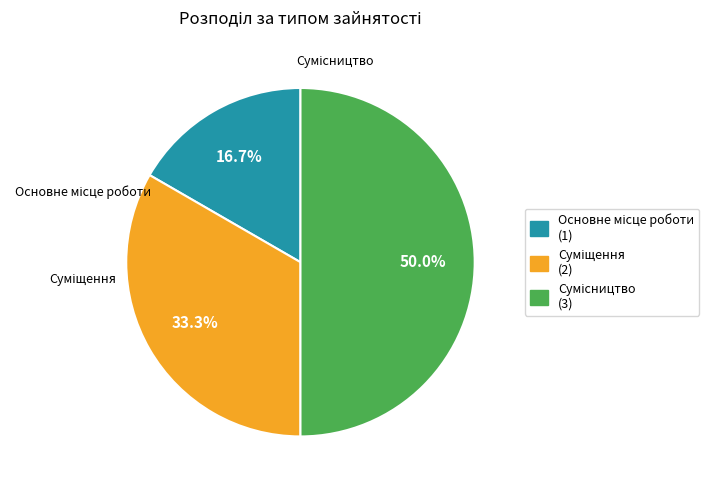

What is the largest slice in the pie chart?

Сумісництво